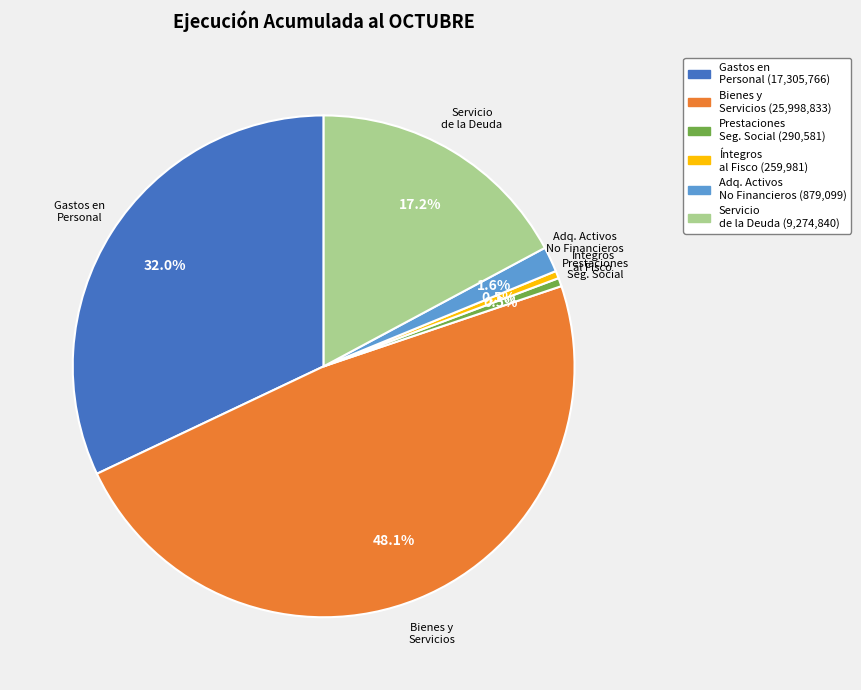

How many slices are in this pie chart?

6